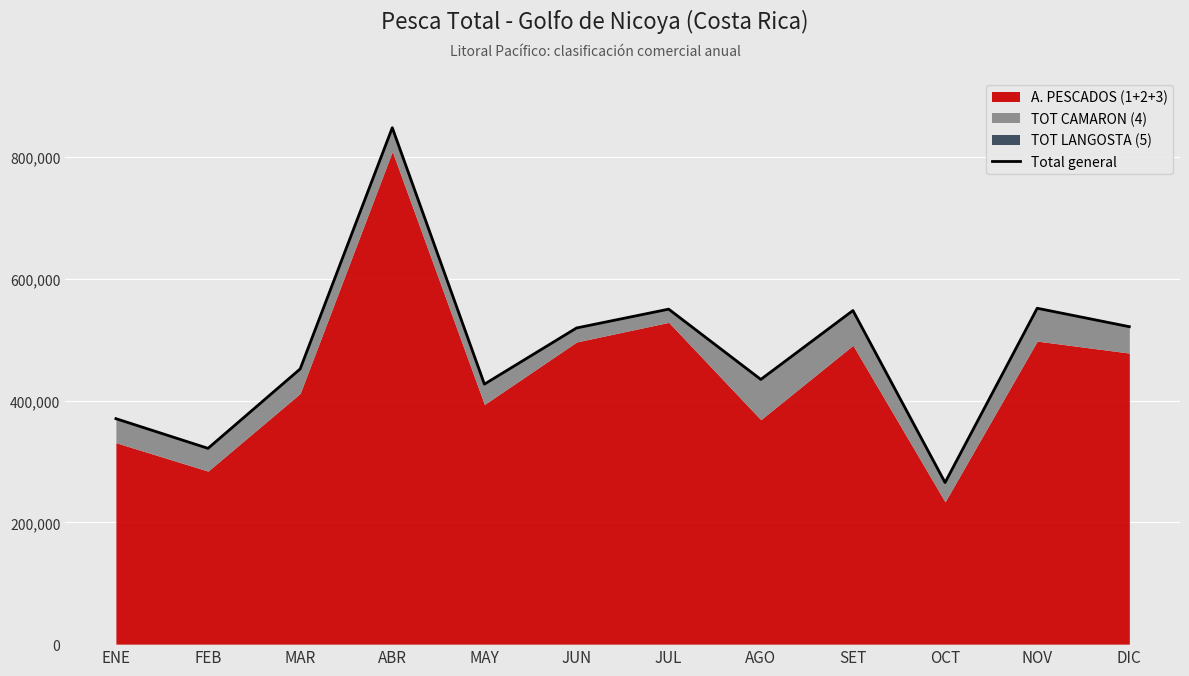

Approximately how many times larger is the value at ENE compared to JUN?

0.7